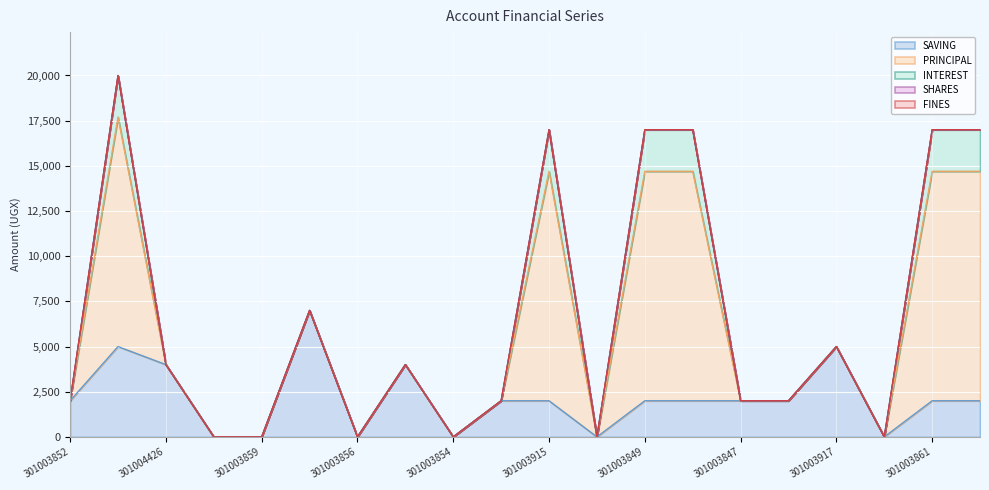

Between 301003860 and 301003854, which is larger?

301003860